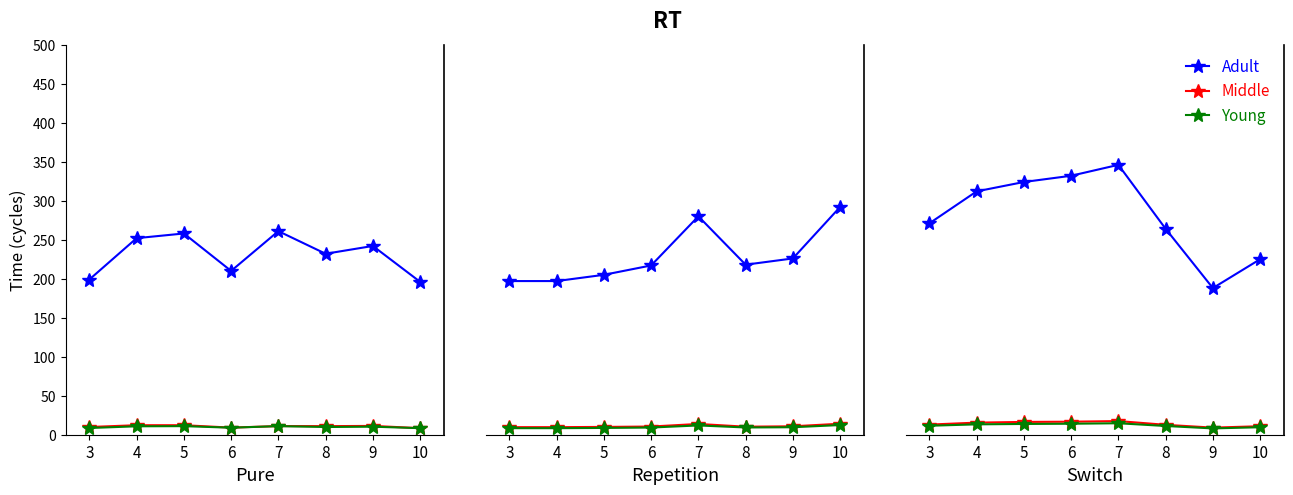

Read the Young value at 6.

14.1